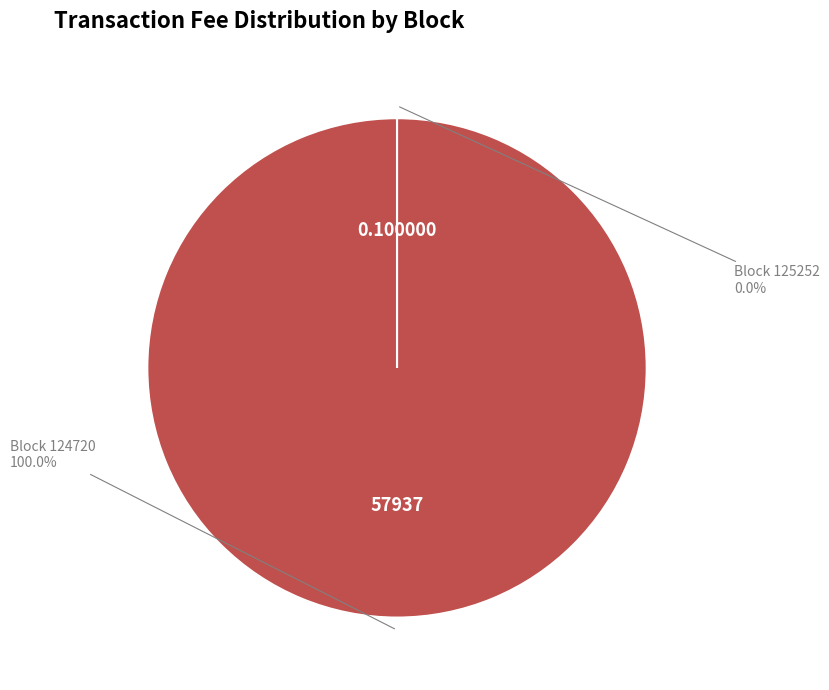

Does any single category account for the majority?

Yes